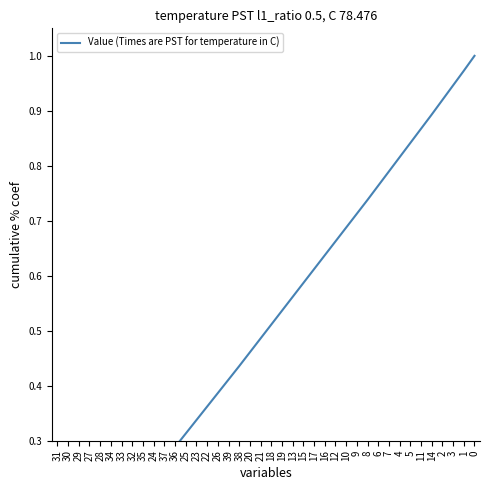

Is this an area chart (filled region under the line)?

No